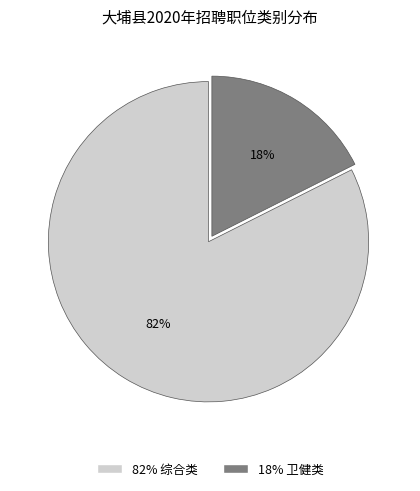

To the nearest percent, what is the average slice percentage?

50%